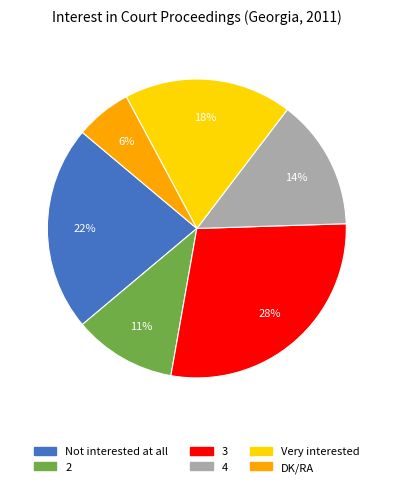

Approximately how many times larger is the value at Very interested compared to DK/RA?

3.0